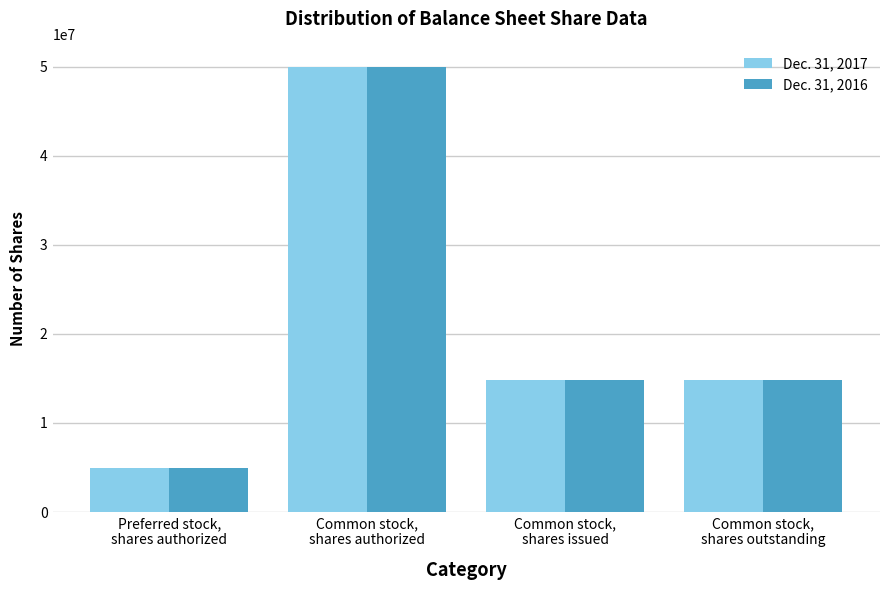

What is the label of the 1st bar from the right?

Common stock,
shares outstanding